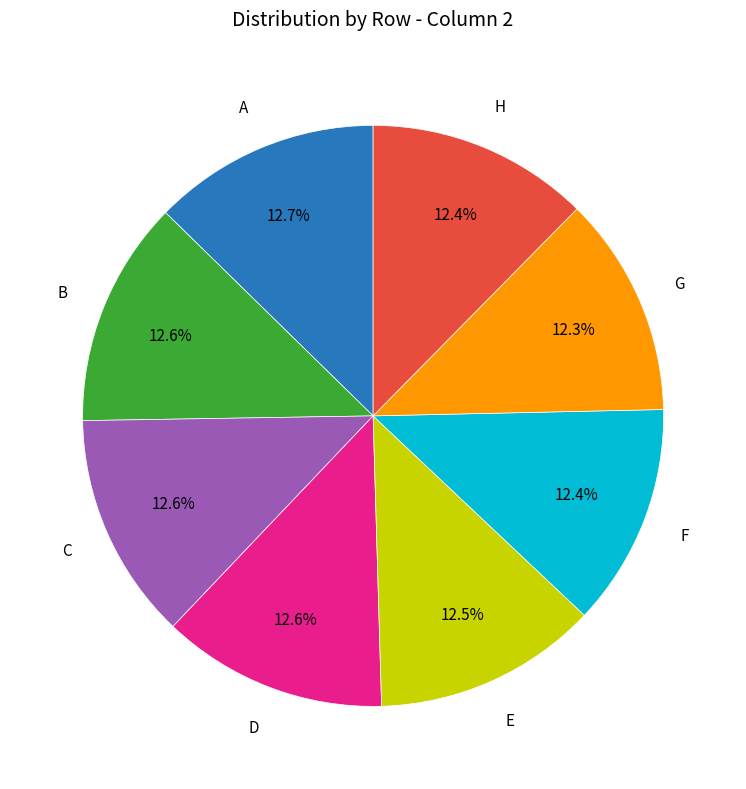

How many slices are in this pie chart?

8